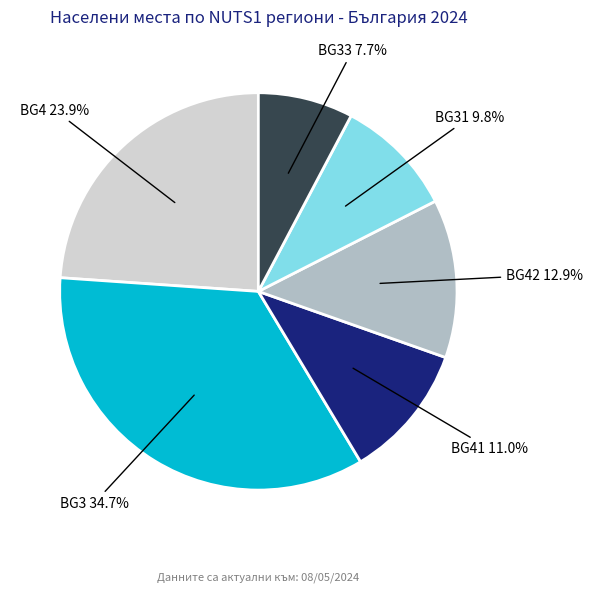

Combined, do BG42 and BG3 account for over 50%?

No